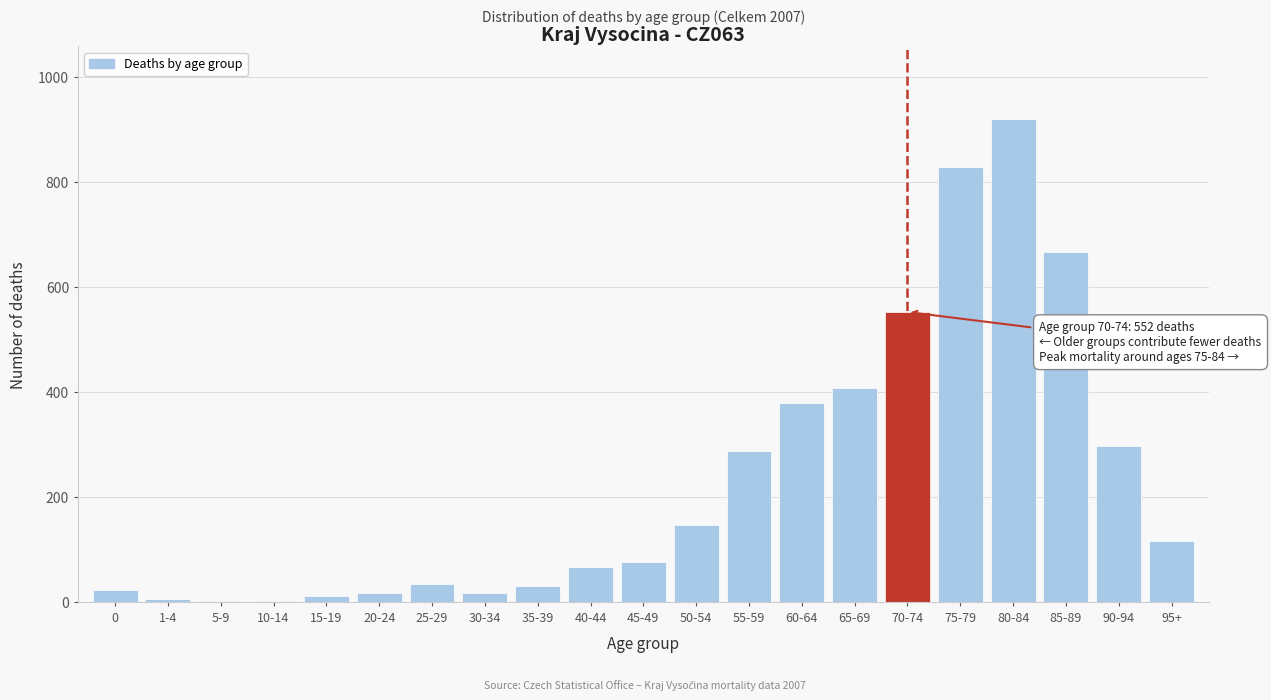

What is the sum of all values?

4880